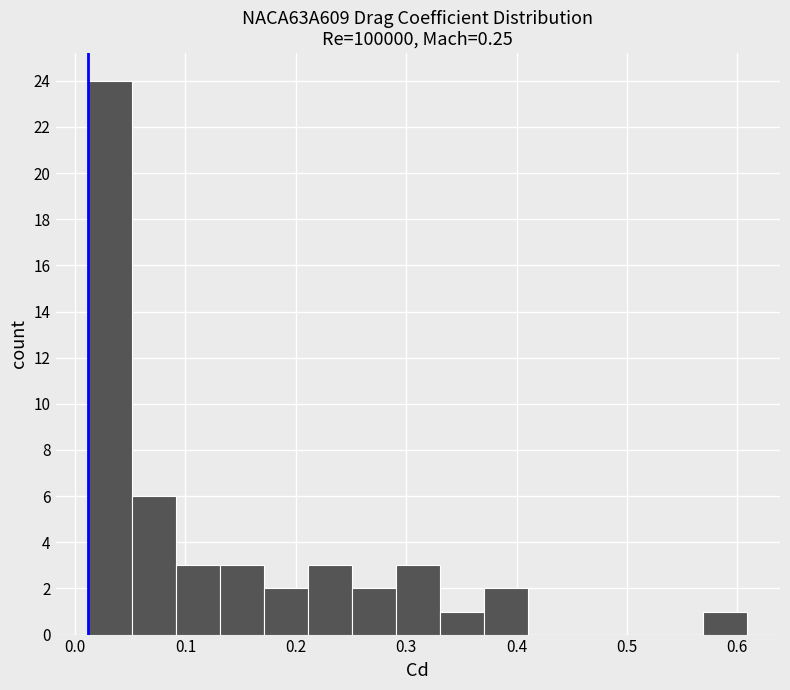

Around what value on the x-axis is the tallest bar? Give the approximate position of its centre, as read against the axis.

0.03